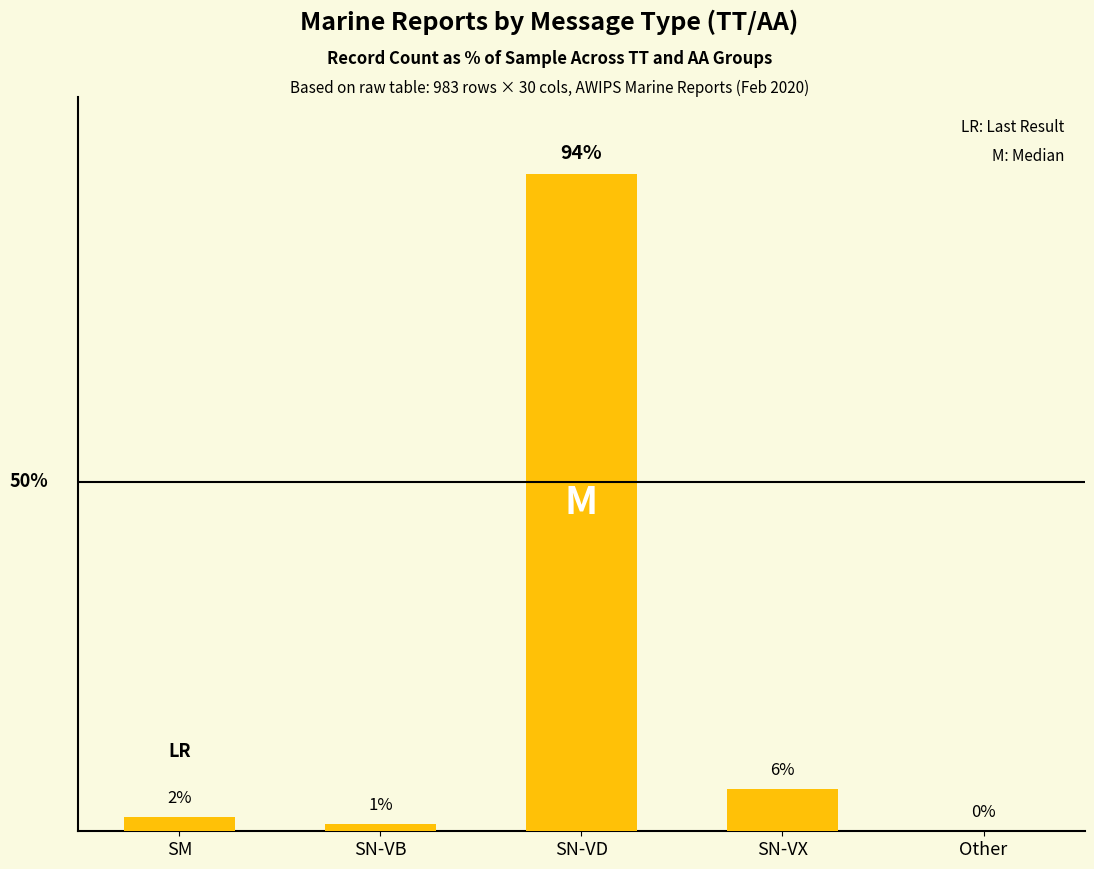

At which label is the value closest to 47?

SN-VX